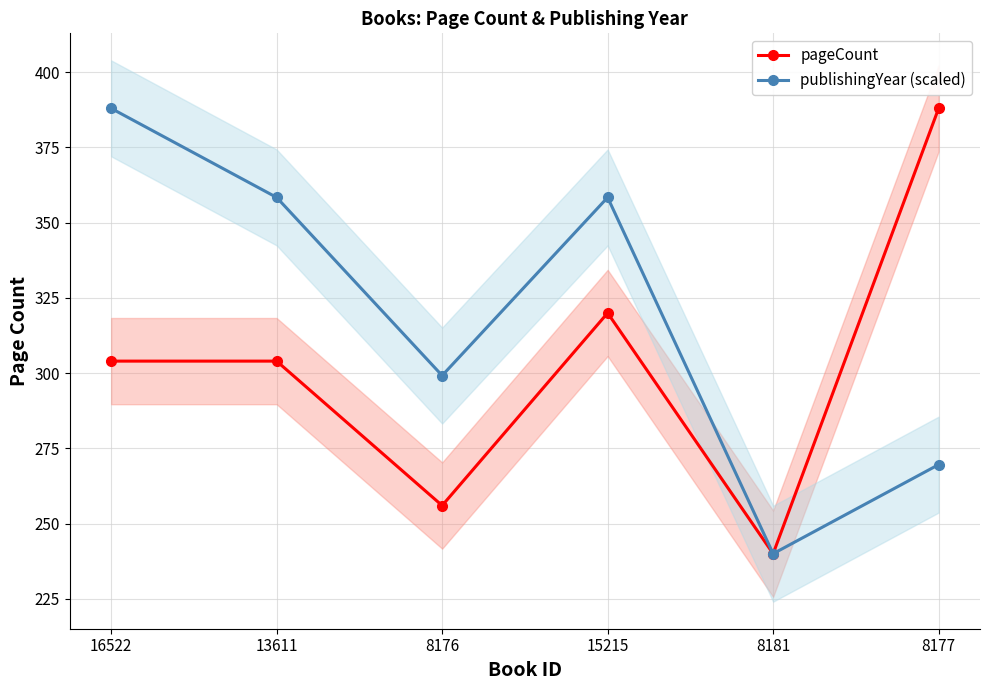

Rank the series by their average value, from highest to lowest.

publishingYear (scaled), pageCount